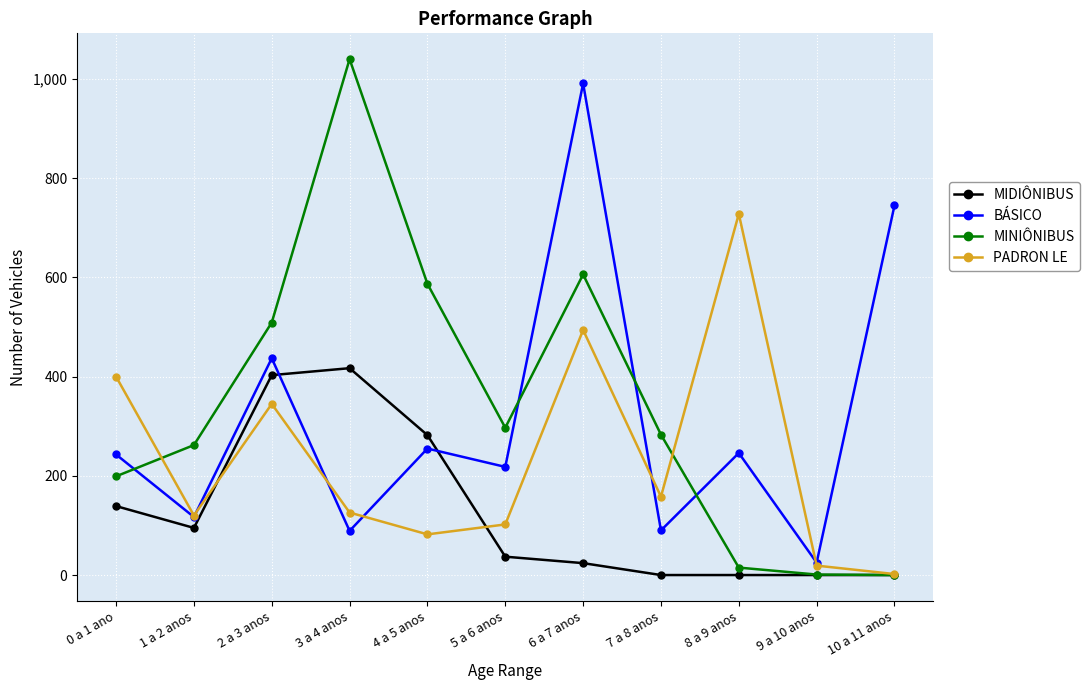

True or false: PADRON LE has a value of 400 at 0 a 1 ano.

True